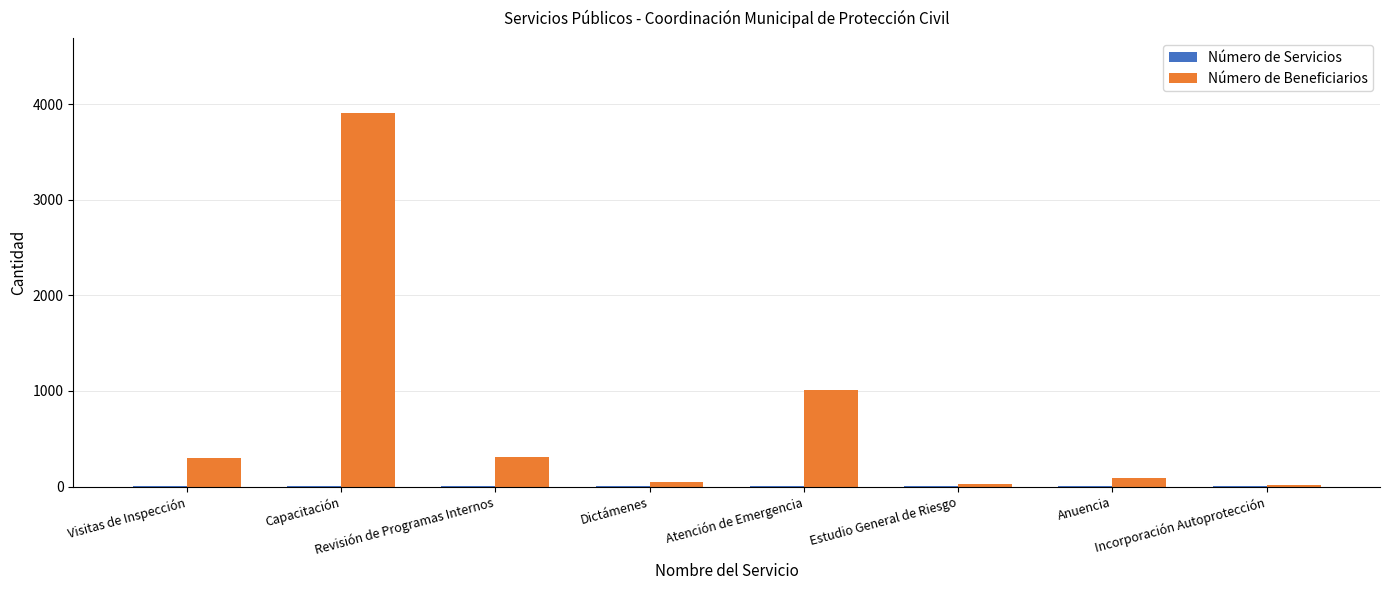

Read the Número de Beneficiarios value at Anuencia, to the nearest 100.

100